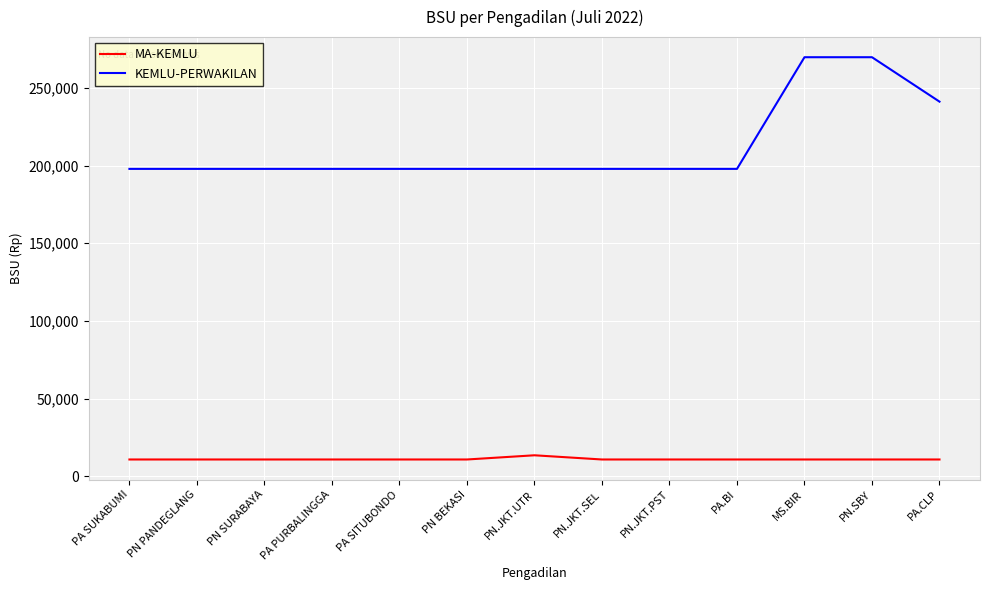

Which series changed the most between PN PANDEGLANG and MS.BIR?

KEMLU-PERWAKILAN